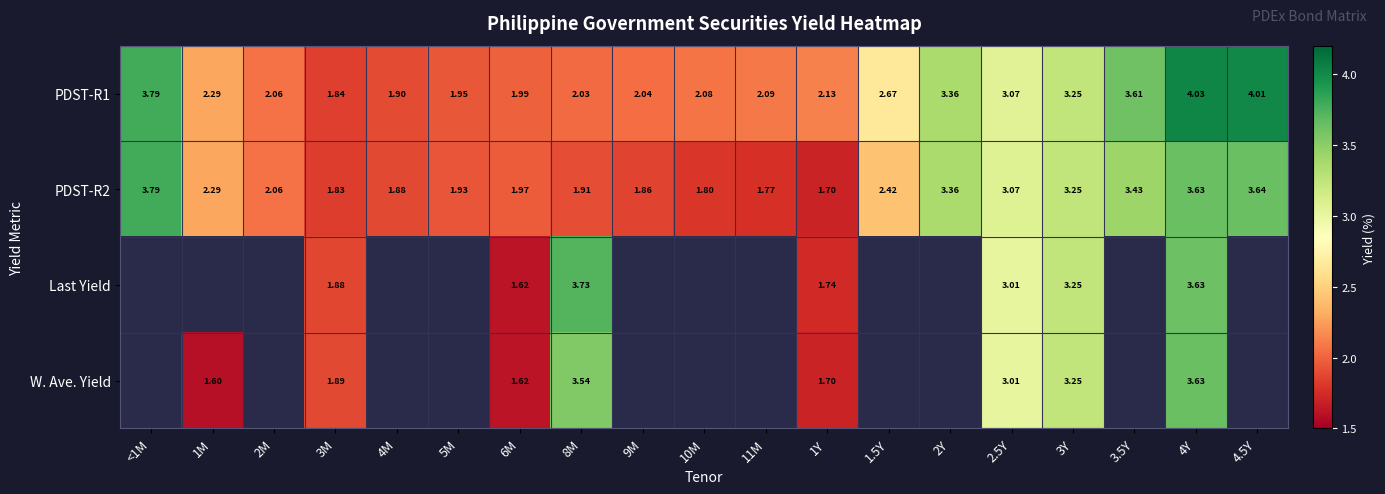

How many values in the PDST-R1 series exceed 2?

15